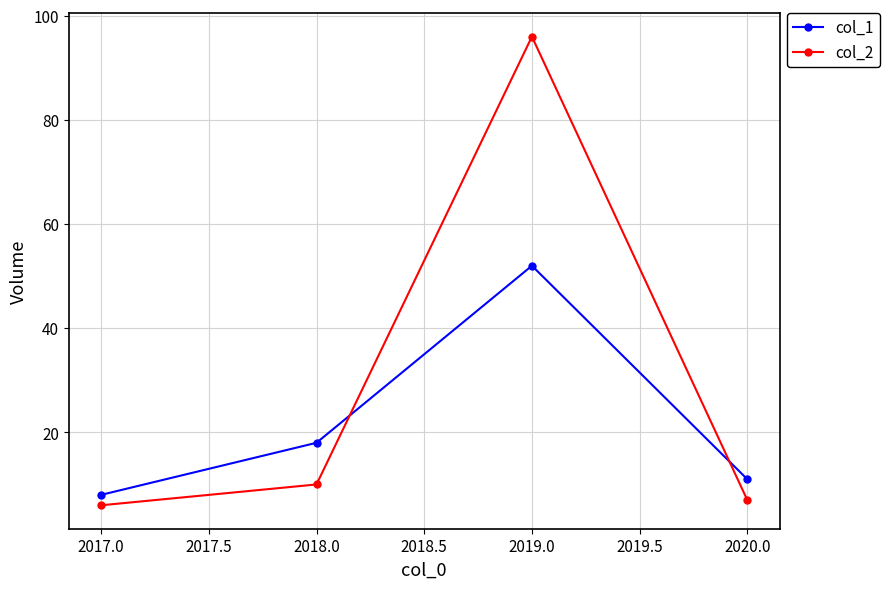

Is it true that col_1 equals 18 at 2018.0?

True